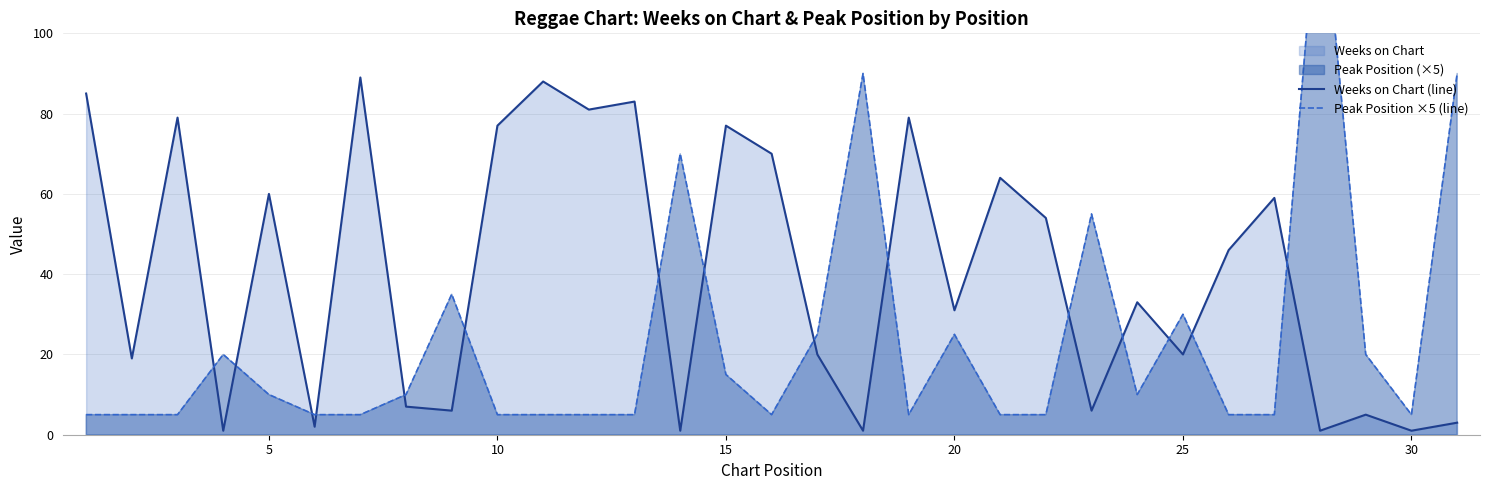

Reading left to right, transcribe all the data shown in this chart.

Weeks on Chart (line): 85	19	79	1	60	2	89	7	6	77	88	81	83	1	77	70	20	1	79	31	64	54	6	33	20	46	59	1	5	1	3
Peak Position ×5 (line): 5	5	5	20	10	5	5	10	35	5	5	5	5	70	15	5	25	90	5	25	5	5	55	10	30	5	5	140	20	5	90